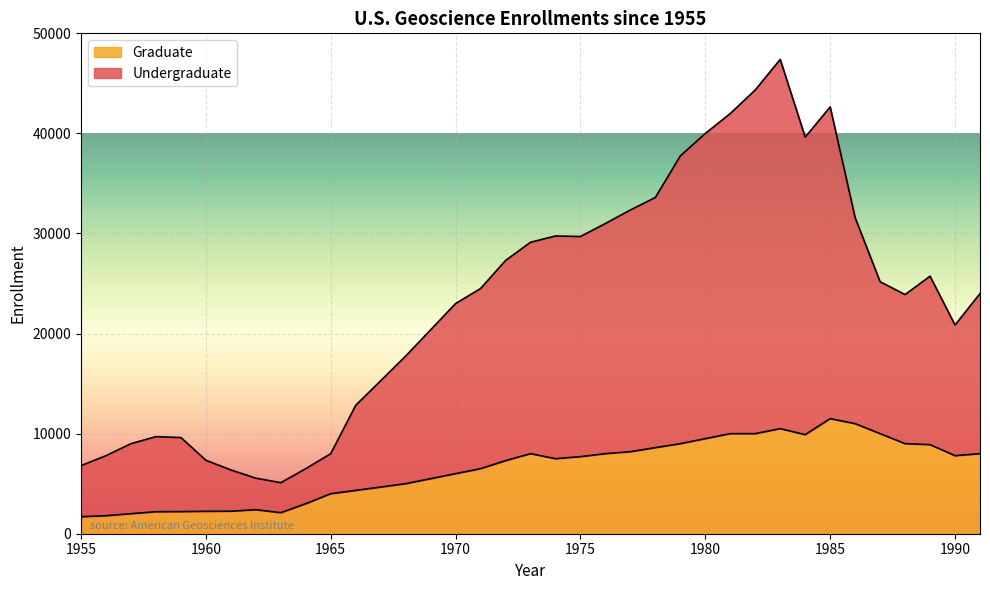

At which label does Undergraduate reach its peak?

1983